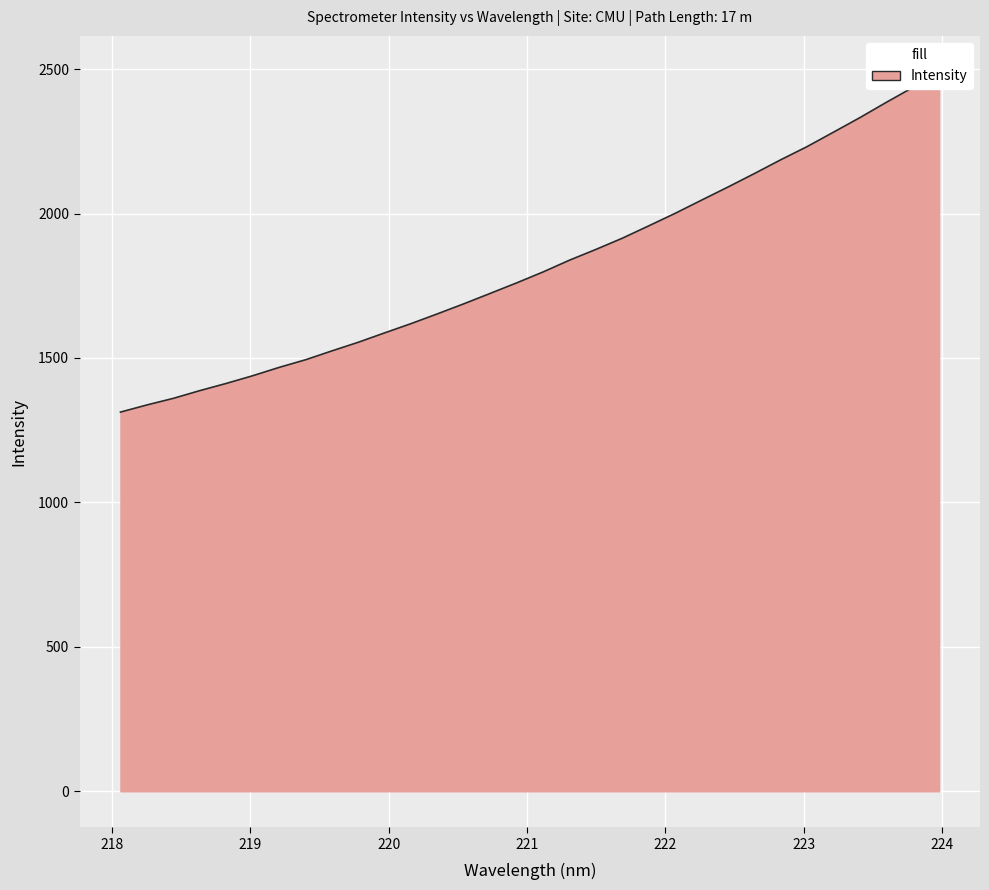

List the labels in order of value, largest first.

223.9802, 223.7895, 223.5987, 223.408, 223.2172, 223.0264, 222.8355, 222.6447, 222.4538, 222.263, 222.0721, 221.8812, 221.6902, 221.4993, 221.3083, 221.1174, 220.9264, 220.7354, 220.5444, 220.3533, 220.1623, 219.9712, 219.7801, 219.589, 219.3979, 219.2067, 219.0156, 218.8244, 218.6332, 218.442, 218.2508, 218.0596